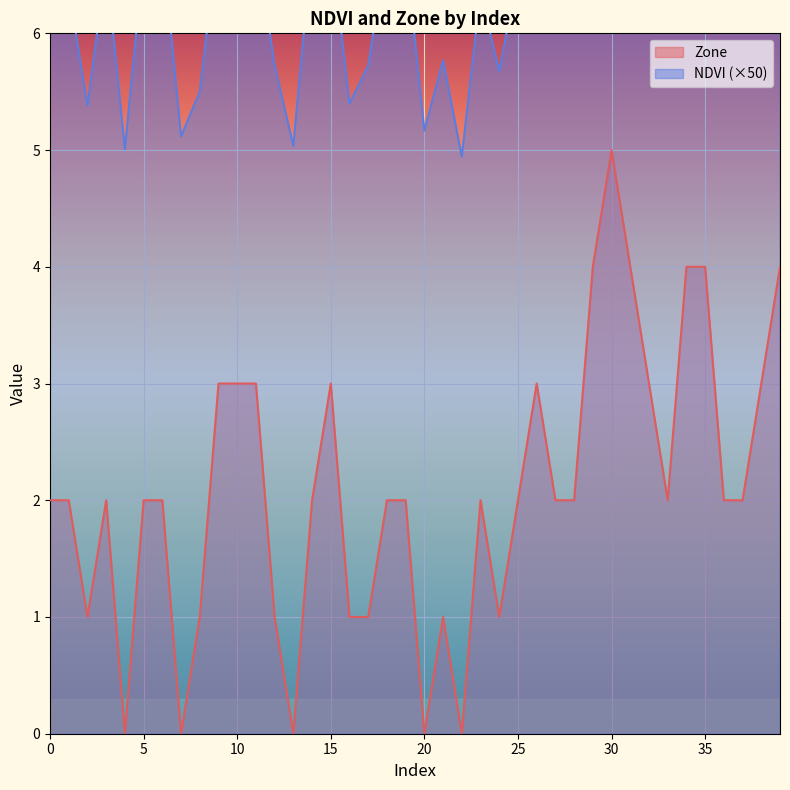

True or false: NDVI has a value of 6.4 at 23.

True